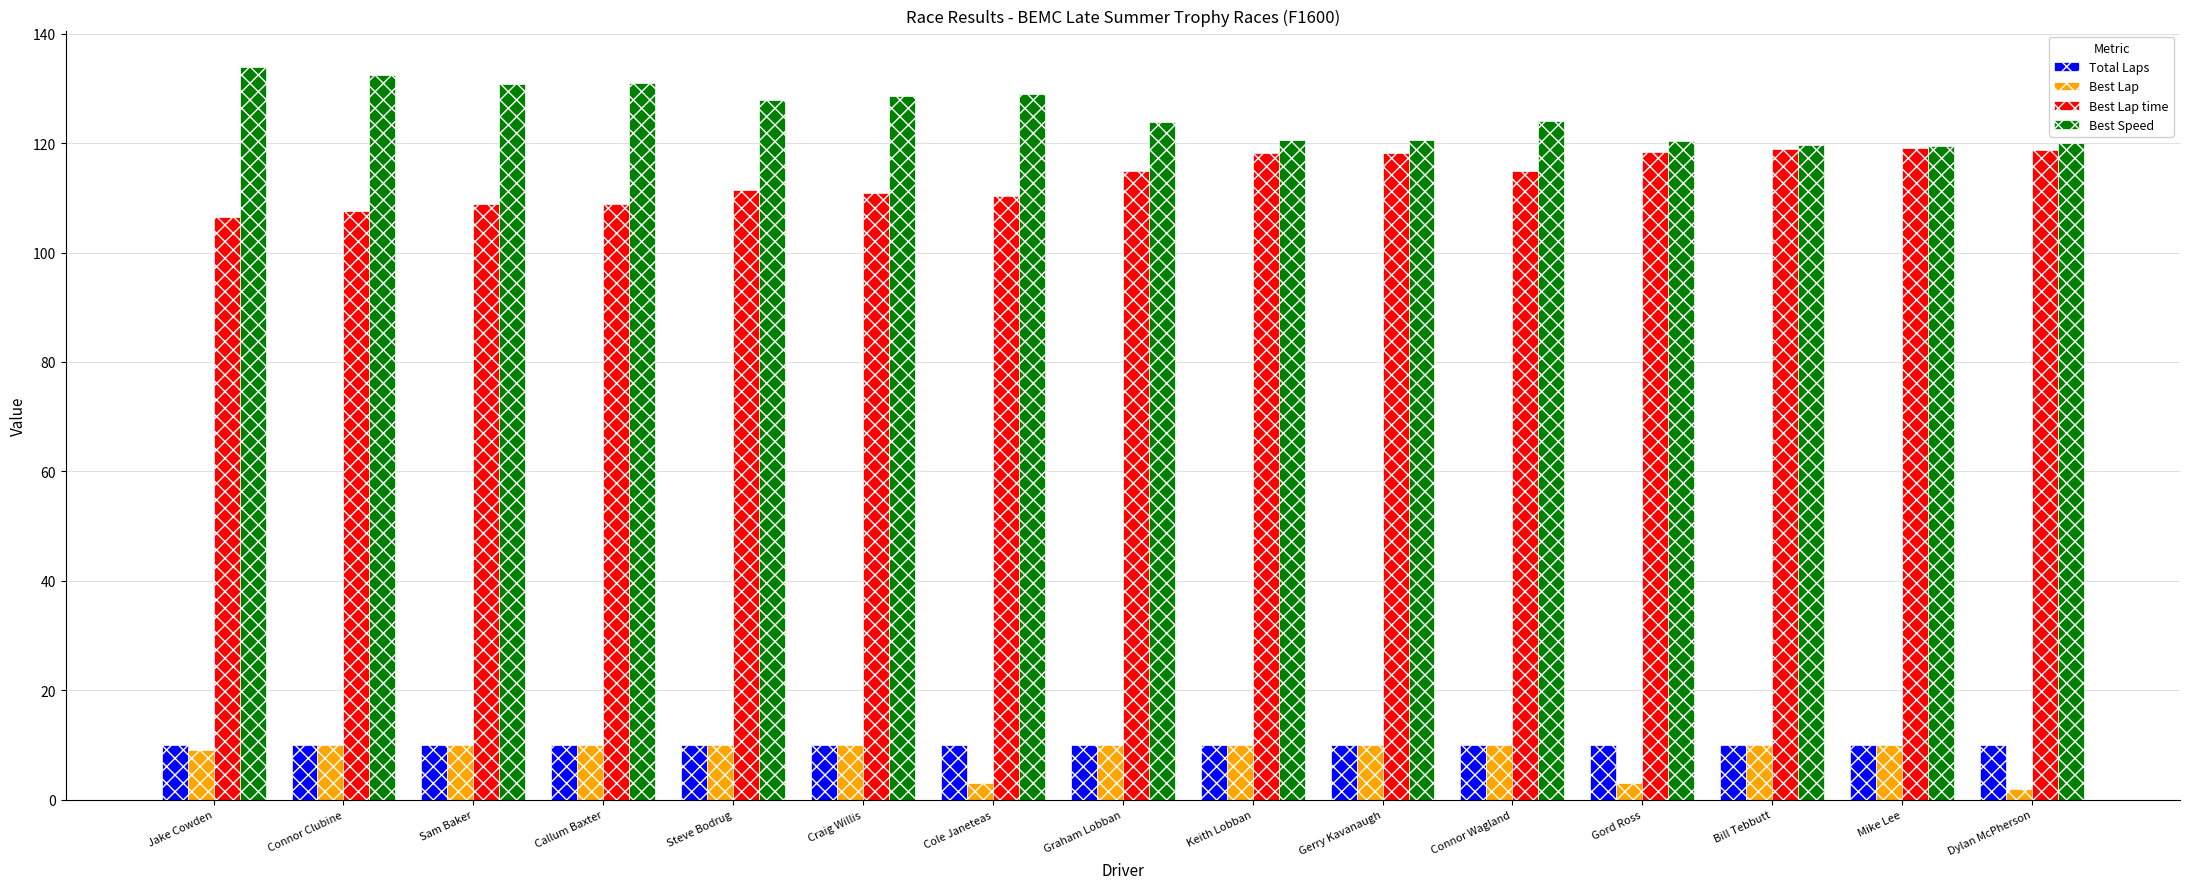

What is the sum of the Best Lap values at Jake Cowden and Cole Janeteas?

12.0